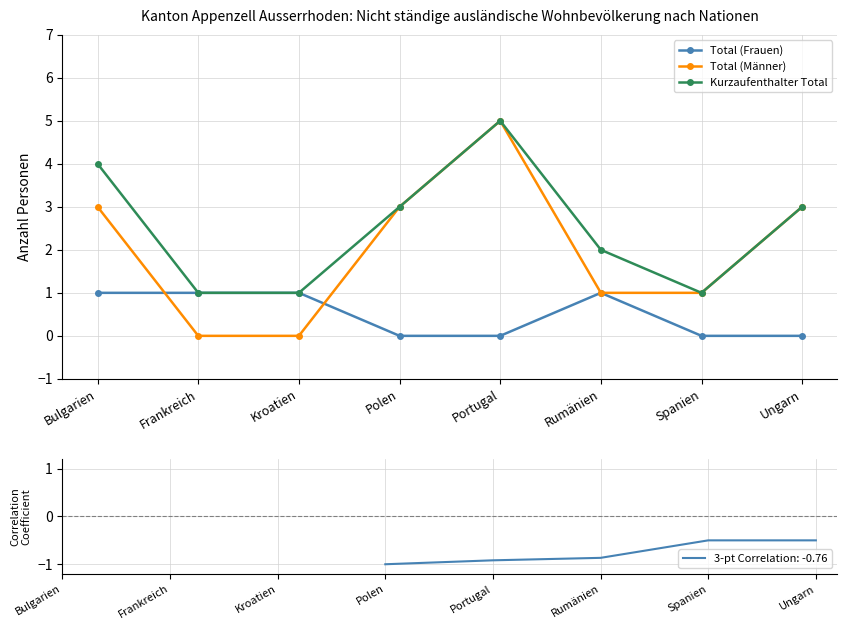

Rank the series by their maximum value, from lowest to highest.

Total (Frauen), Total (Männer), Kurzaufenthalter Total